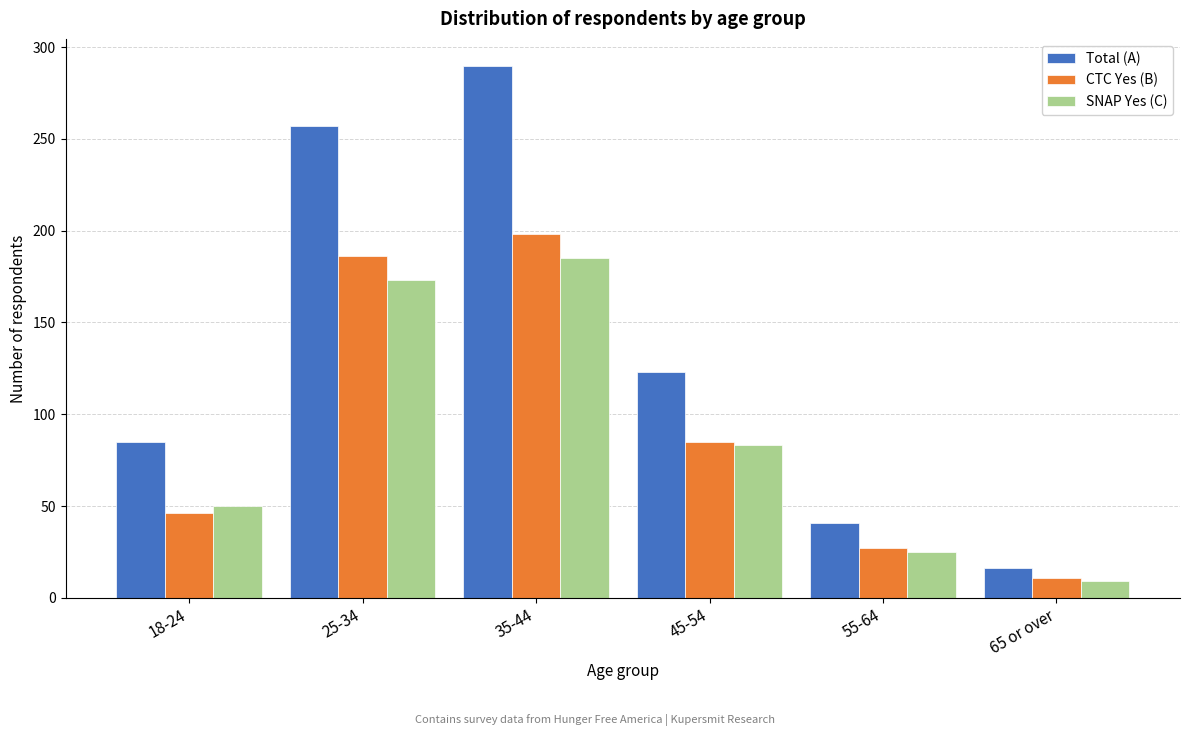

Reading left to right, transcribe all the data shown in this chart.

Total (A): 18-24=85	25-34=257	35-44=290	45-54=123	55-64=41	65 or over=16
CTC Yes (B): 18-24=46	25-34=186	35-44=198	45-54=85	55-64=27	65 or over=11
SNAP Yes (C): 18-24=50	25-34=173	35-44=185	45-54=83	55-64=25	65 or over=9